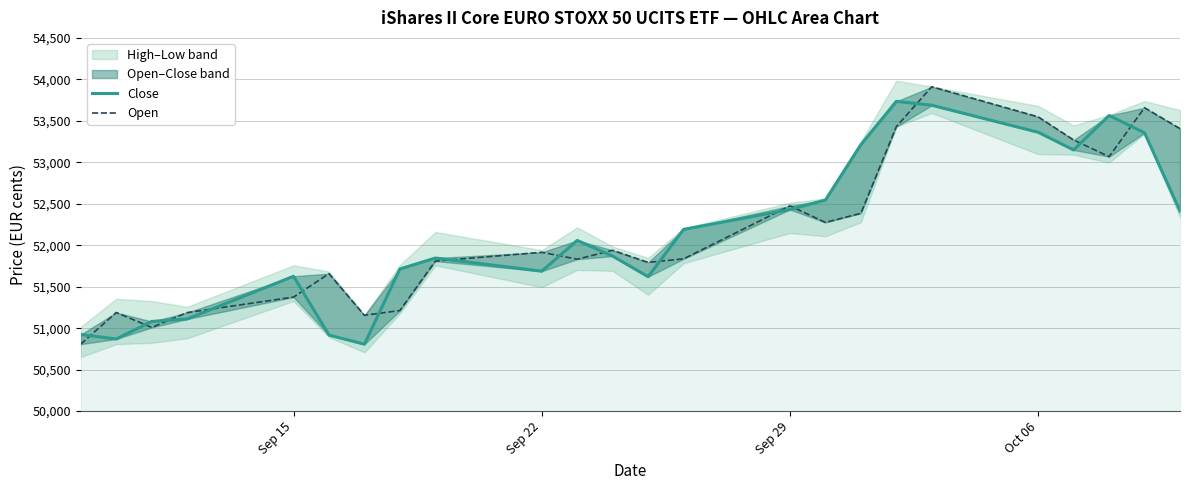

What is the difference between the maximum and minimum values in the Open series?

3103